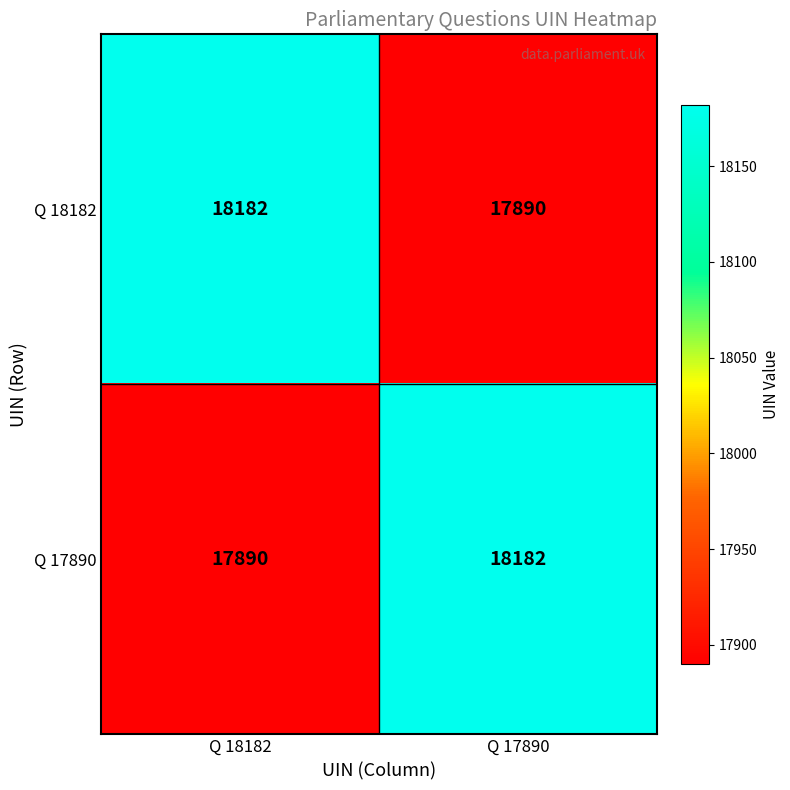

What is the spread (max minus min) of values at Q 17890?

292